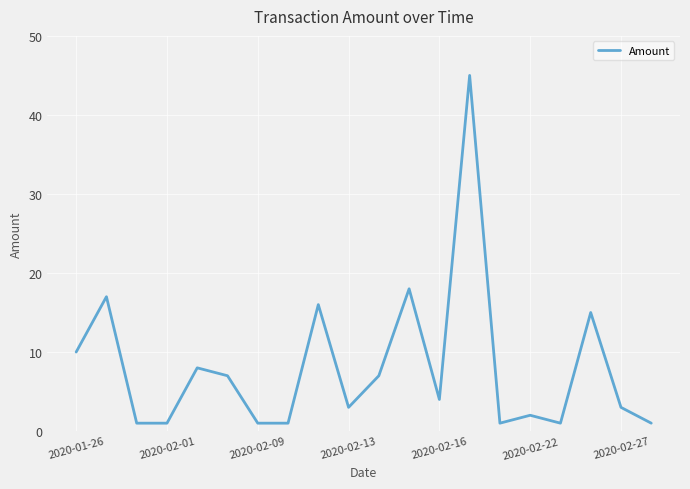

What is the difference between the maximum and minimum values?

44